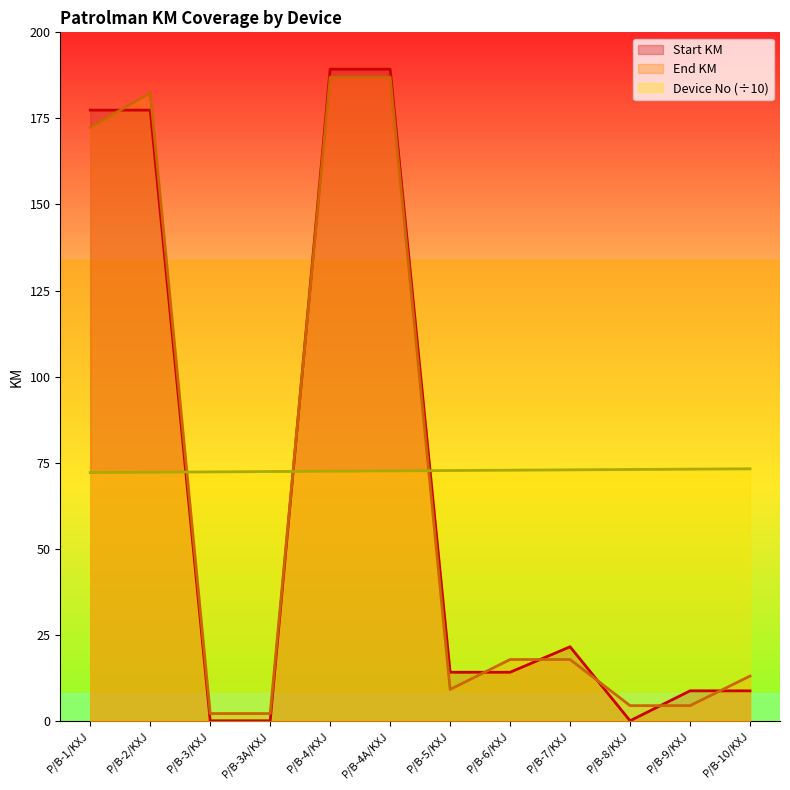

Which label corresponds to the smallest value in the chart?

P/B-3/KXJ